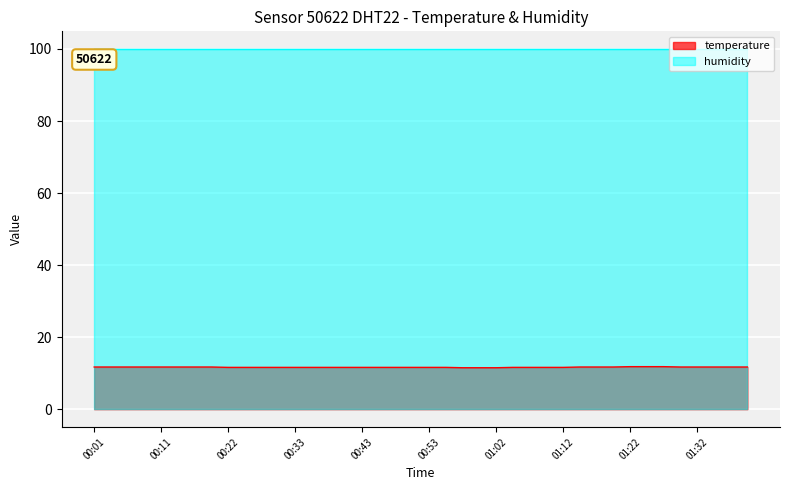

What is the maximum value for humidity?

99.9